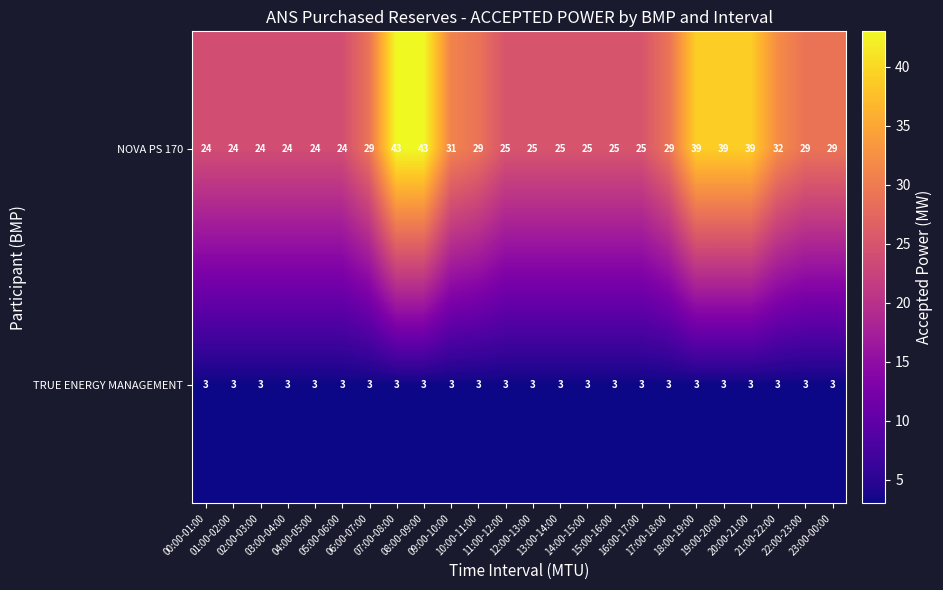

Which series has the largest total across all categories?

NOVA PS 170